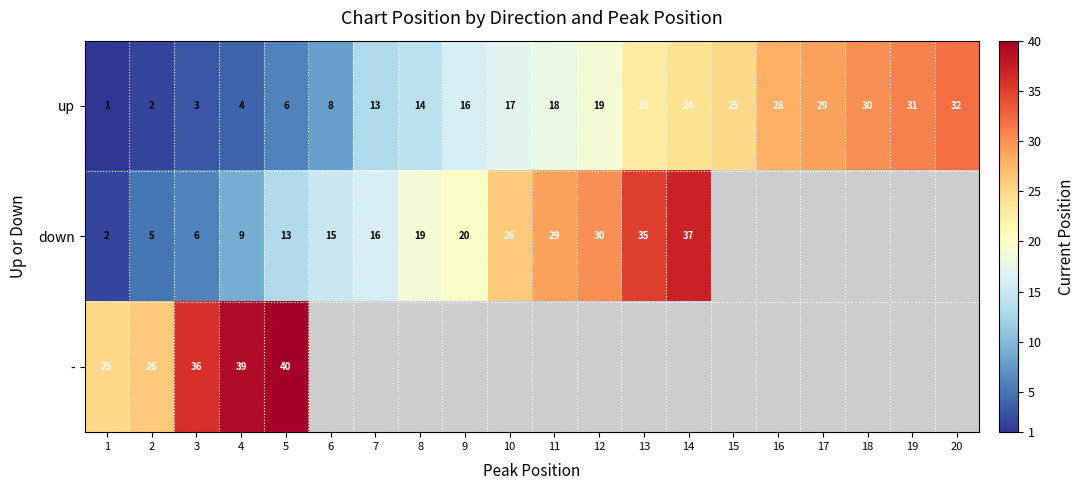

What value does the up series have at 11?

18